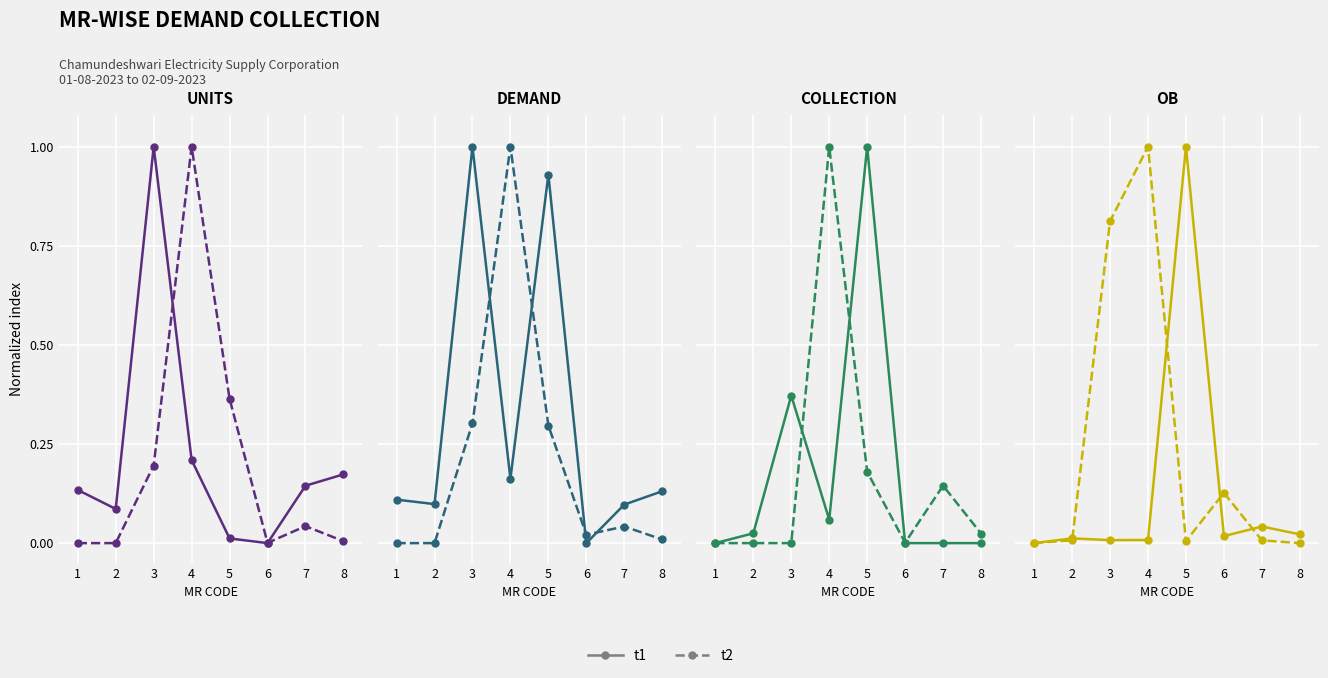

How many values in the t1 series exceed 0?

7